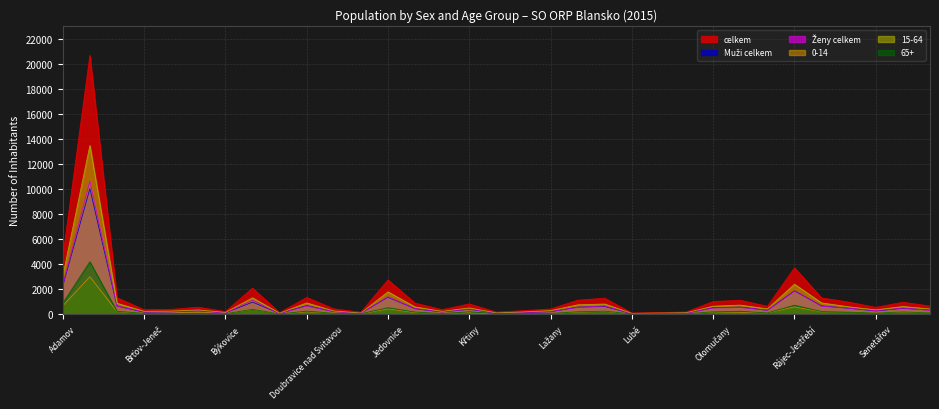

What is the spread (max minus min) of values at Rájec-Jestřebí?

3119